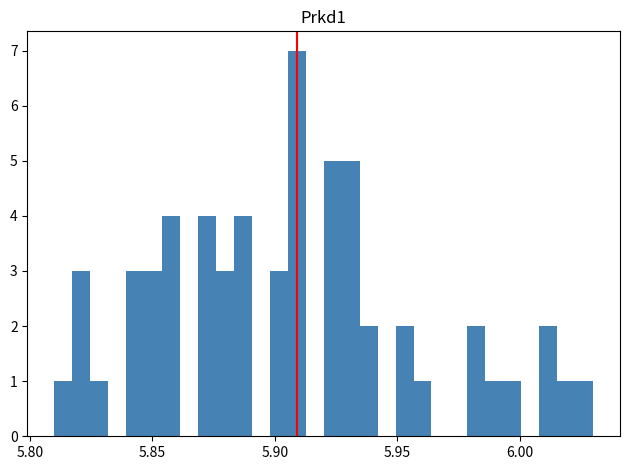

Read against the x-axis, roughly where is the centre of the tallest bar?

5.910